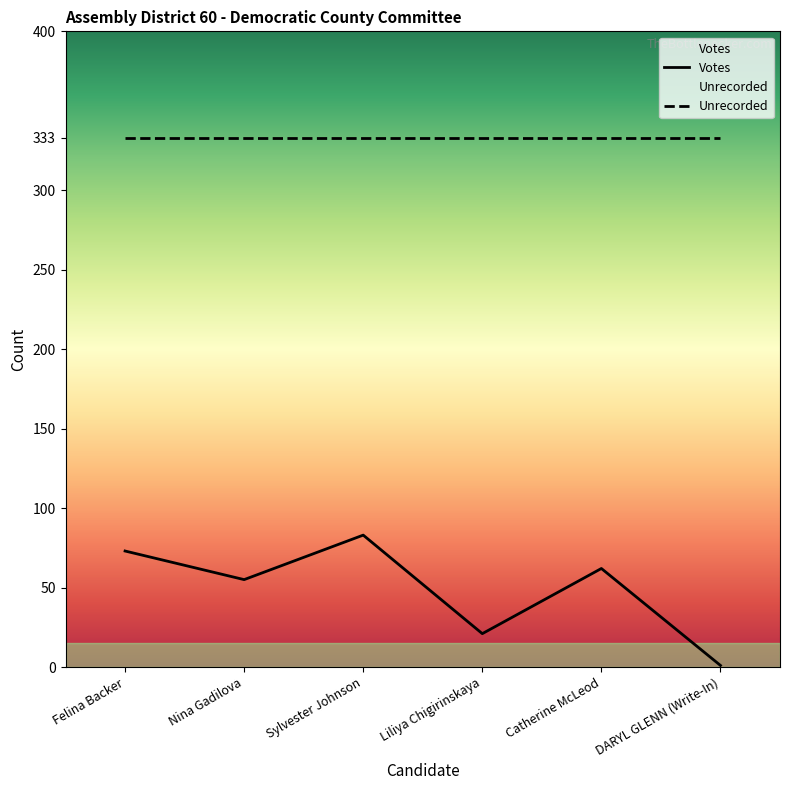

Reading left to right, transcribe all the data shown in this chart.

73	55	83	21	62	1